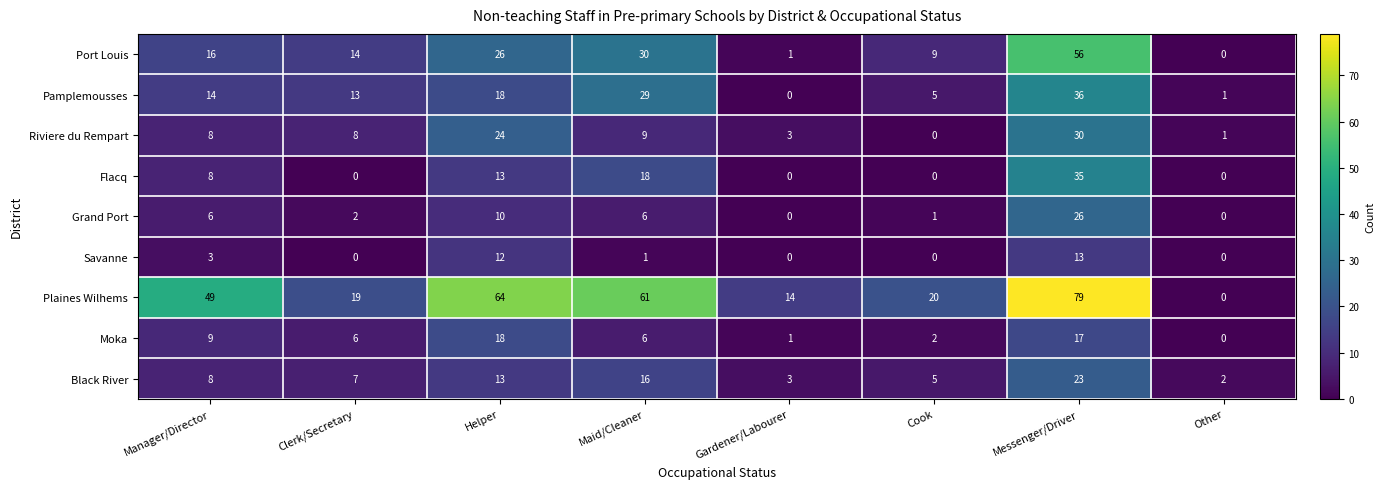

Which series has the widest spread of values?

Plaines Wilhems